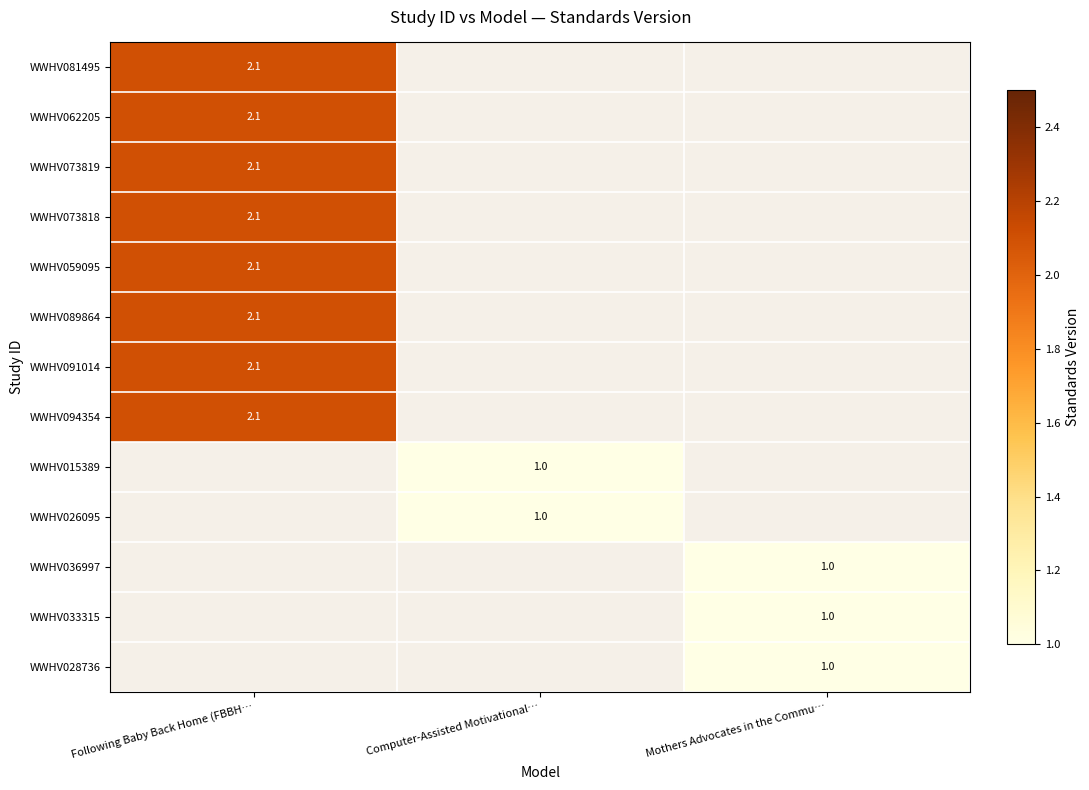

The value of WWHV026095 at Computer-Assisted Motivational… is 1.0. True or false?

True